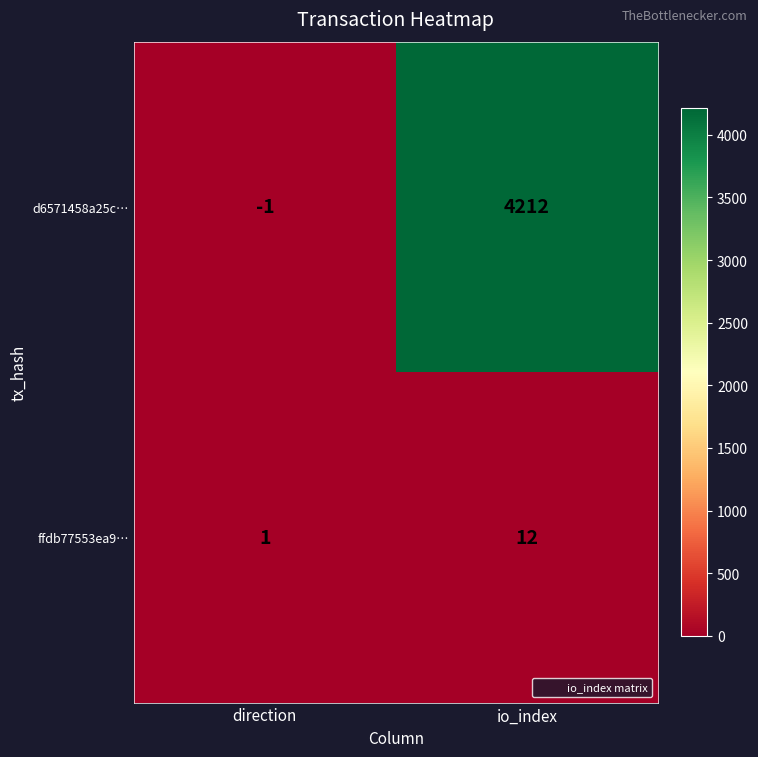

What is the total value across all series at io_index?

4224